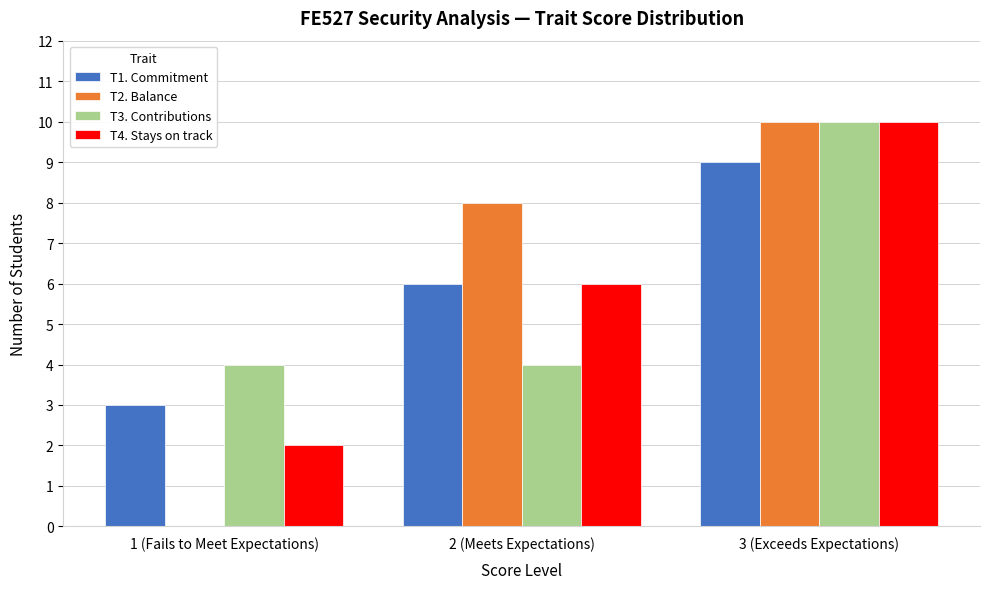

Reading left to right, list all the values displayed in this chart.

T1. Commitment: 1 (Fails to Meet Expectations)=3	2 (Meets Expectations)=6	3 (Exceeds Expectations)=9
T2. Balance: 1 (Fails to Meet Expectations)=0	2 (Meets Expectations)=8	3 (Exceeds Expectations)=10
T3. Contributions: 1 (Fails to Meet Expectations)=4	2 (Meets Expectations)=4	3 (Exceeds Expectations)=10
T4. Stays on track: 1 (Fails to Meet Expectations)=2	2 (Meets Expectations)=6	3 (Exceeds Expectations)=10